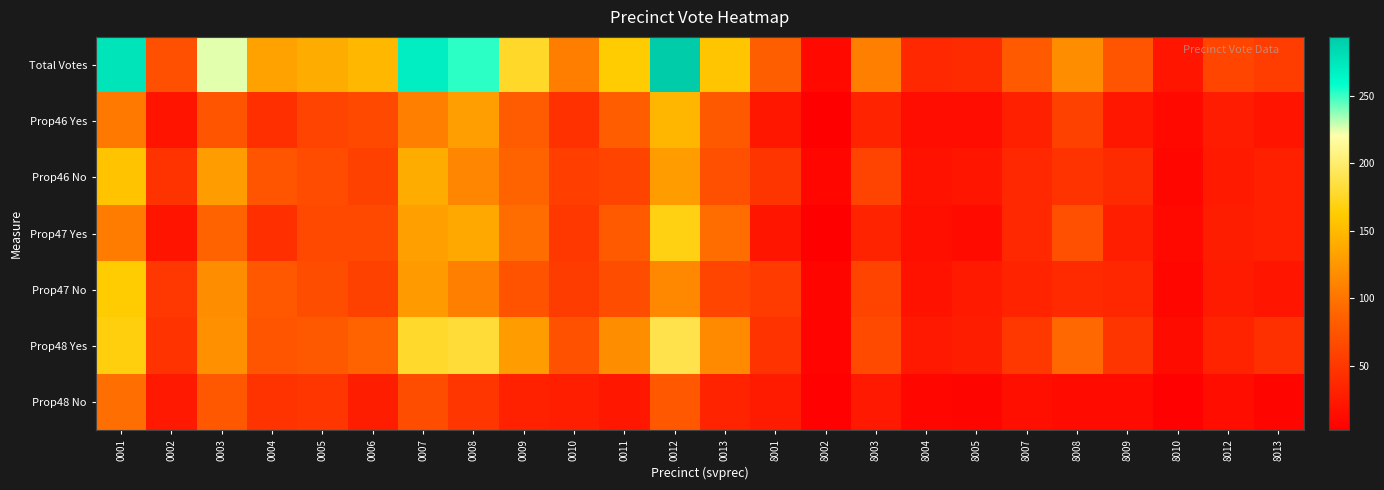

Which series has the largest total across all categories?

Total Votes